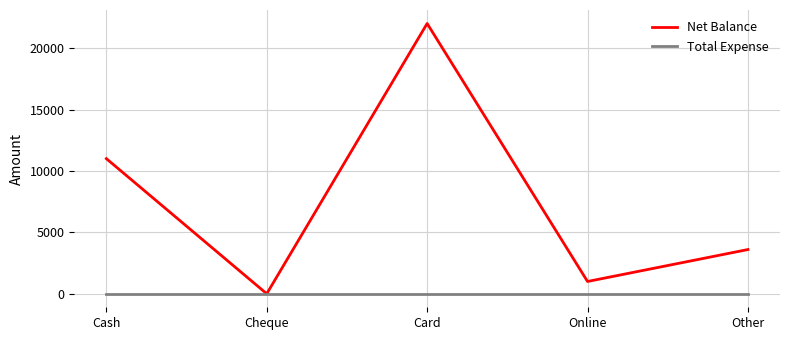

What is the spread (max minus min) of values at Online?

1000